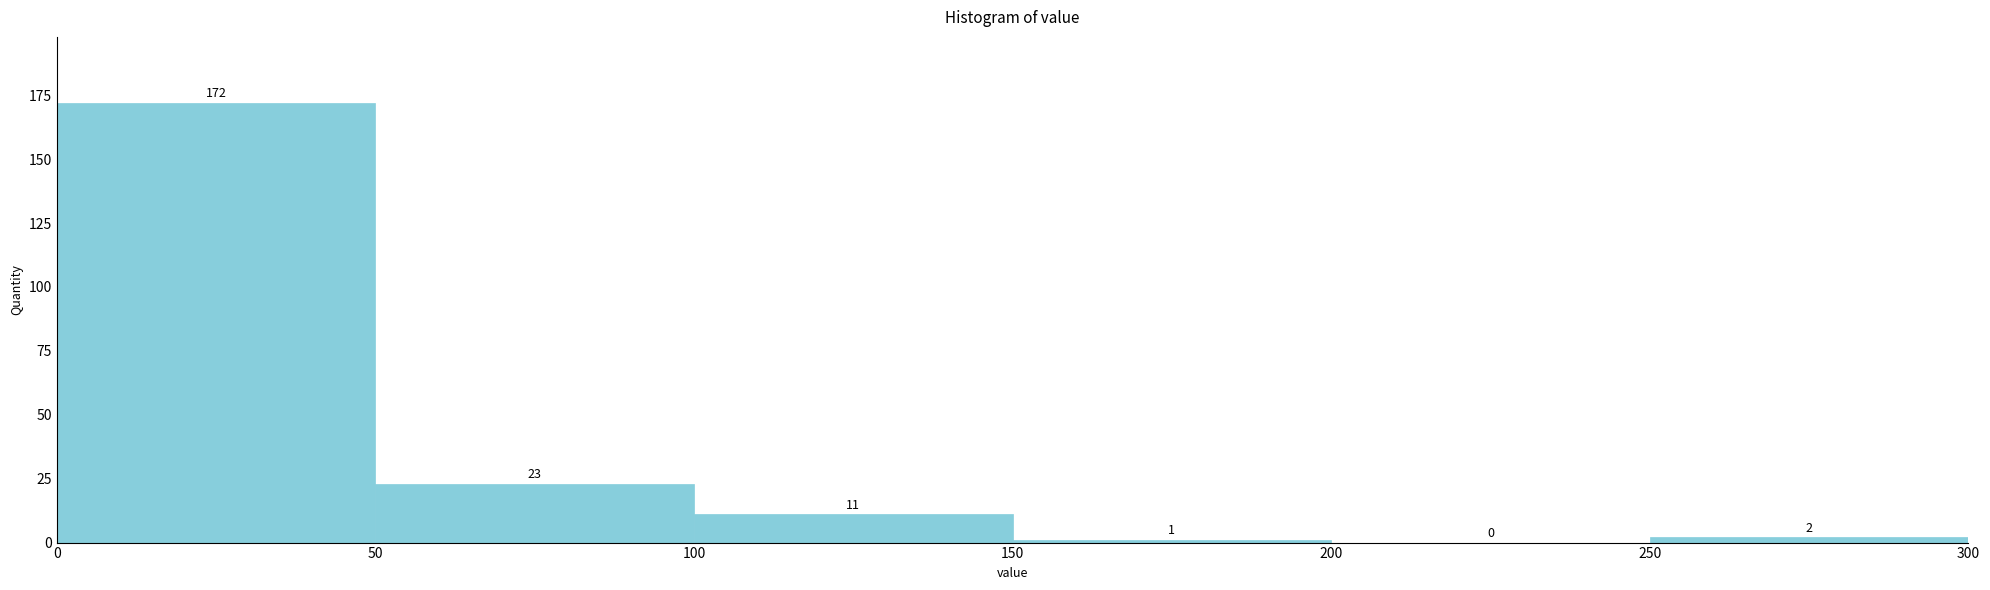

Reading left to right, transcribe this chart: for each bar, give the range it covers on the x-axis and its height.

0 to 50: 172
50 to 100: 23
100 to 150: 11
150 to 200: 1
200 to 250: 0
250 to 300: 2